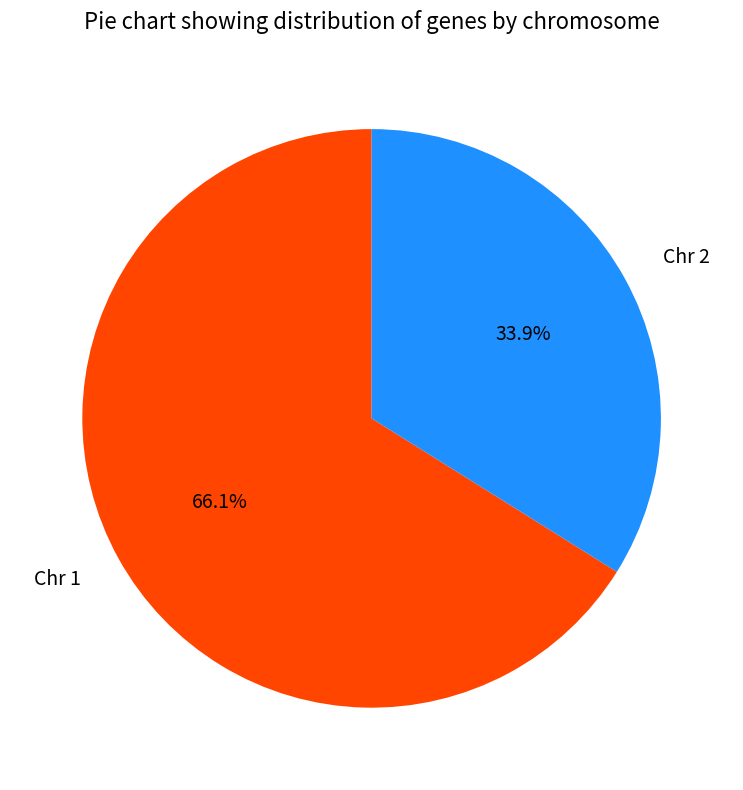

Which slice is the smallest?

Chr 2